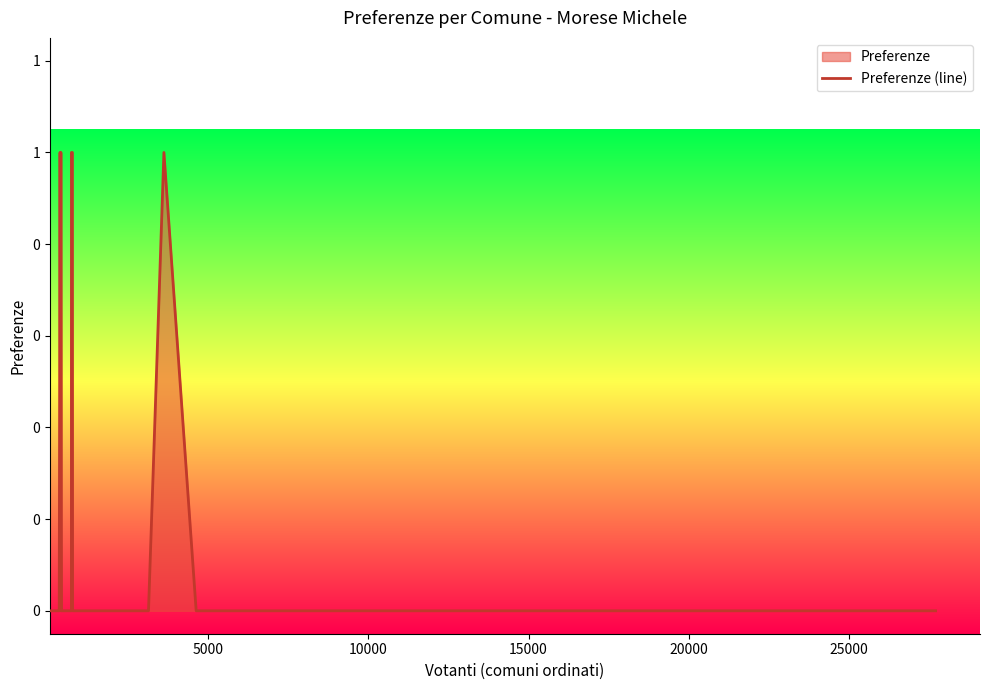

What is the difference between the maximum and minimum values?

1